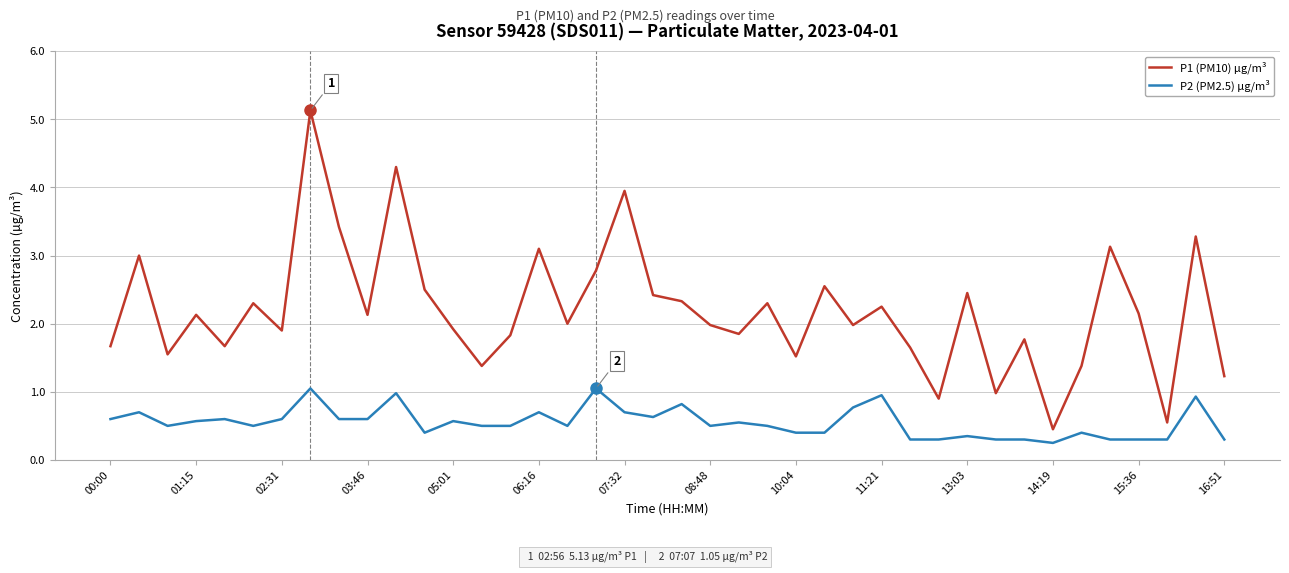

List the series in order of their overall mean, lowest first.

P2 (PM2.5) µg/m³, P1 (PM10) µg/m³